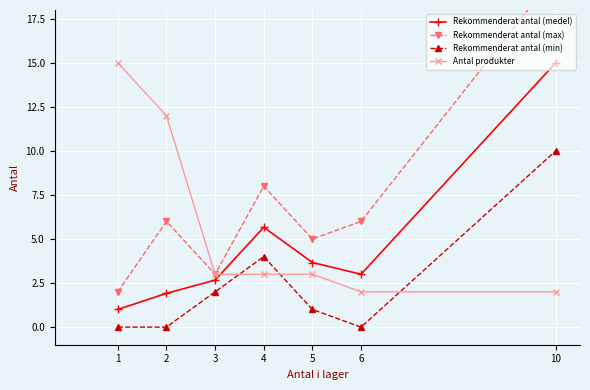

Is it true that Rekommenderat antal (medel) equals 1.9 at 2?

True